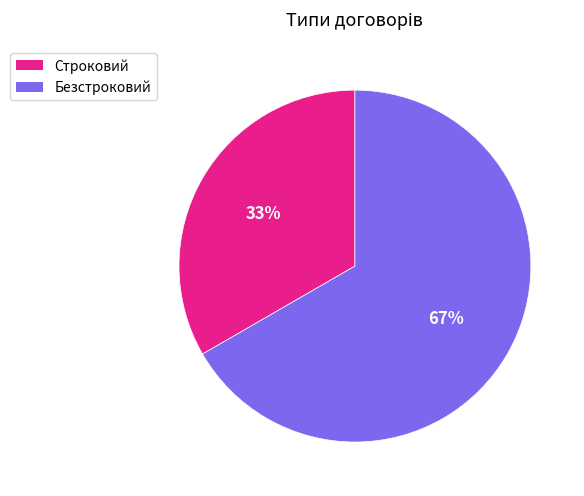

Between Строковий and Безстроковий, which is larger?

Безстроковий